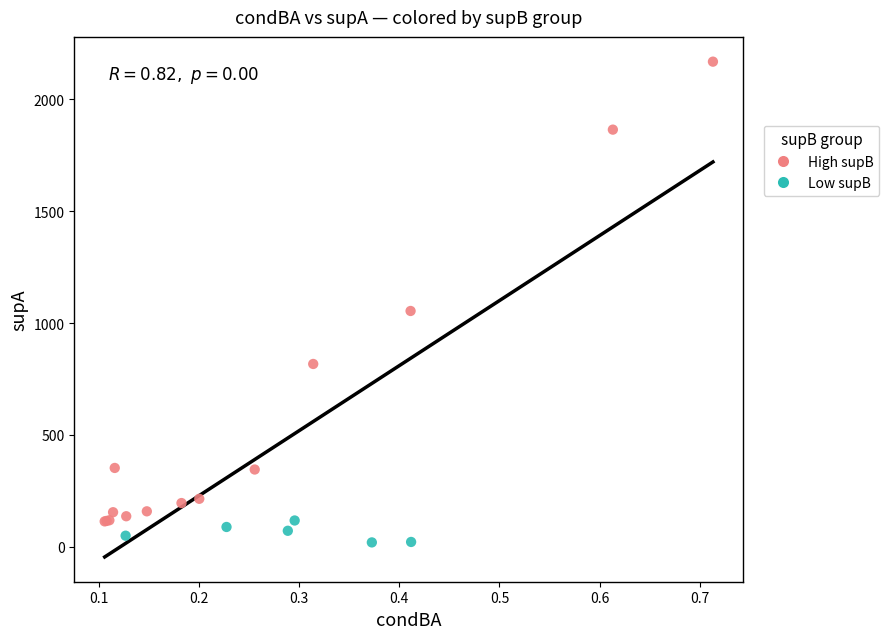

Which series reaches the maximum Y coordinate?

High supB